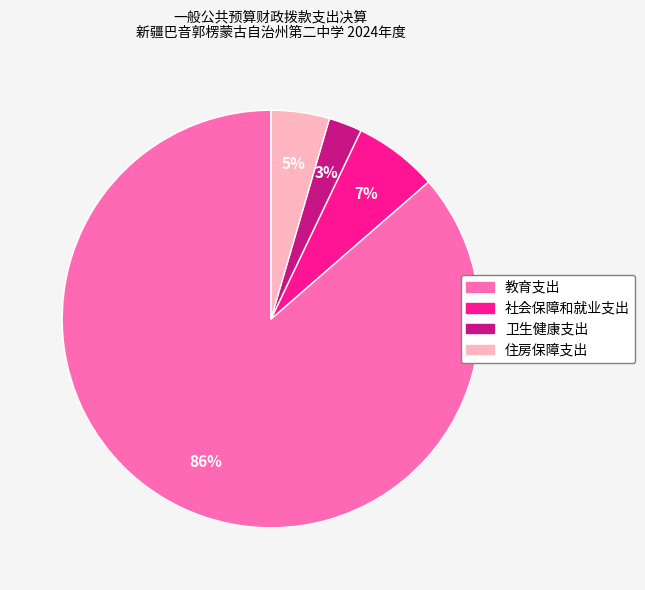

What is the largest slice in the pie chart?

教育支出